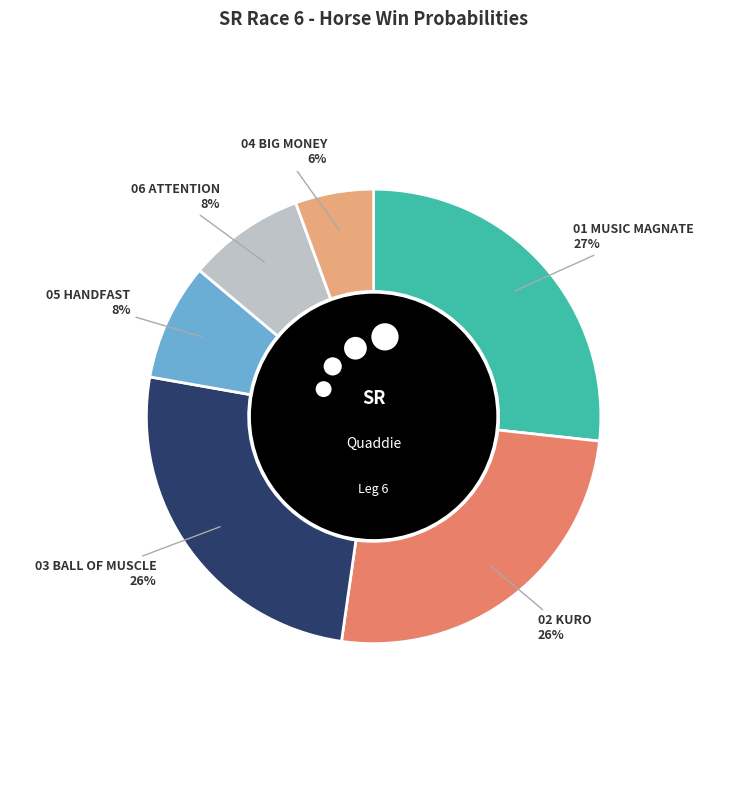

What portion of the pie excludes 02 KURO?

74.5%